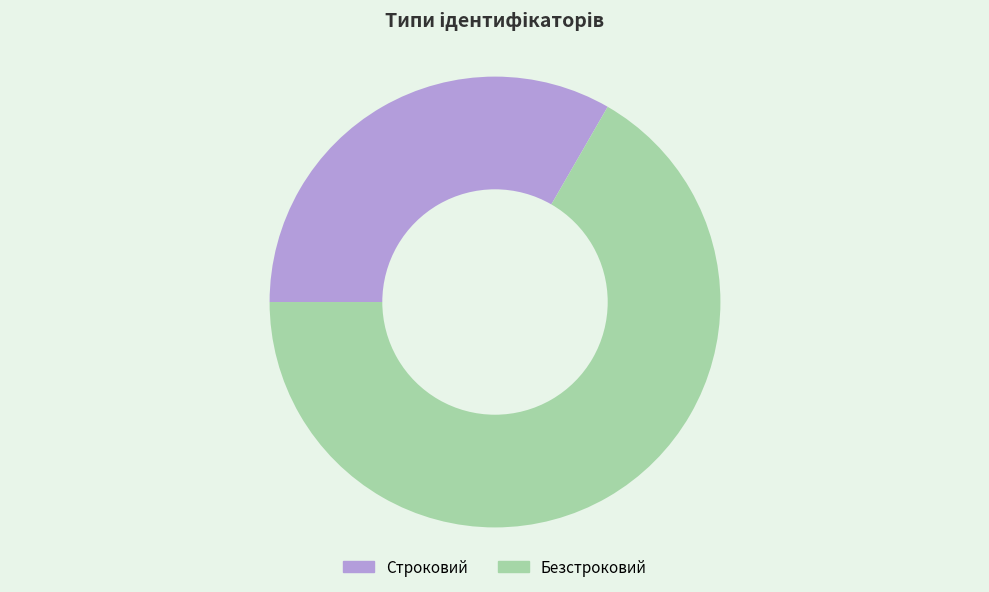

The Безстроковий slice represents 75% of the pie. True or false?

False